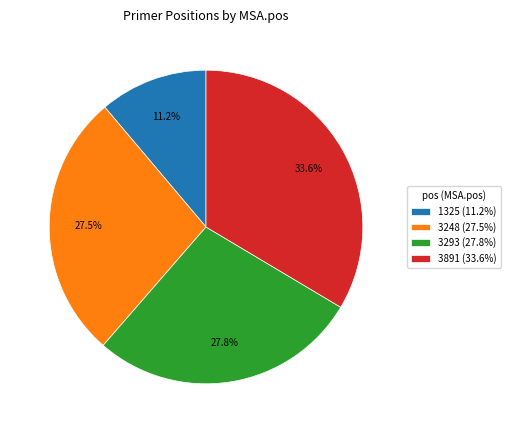

Does any single category account for the majority?

No